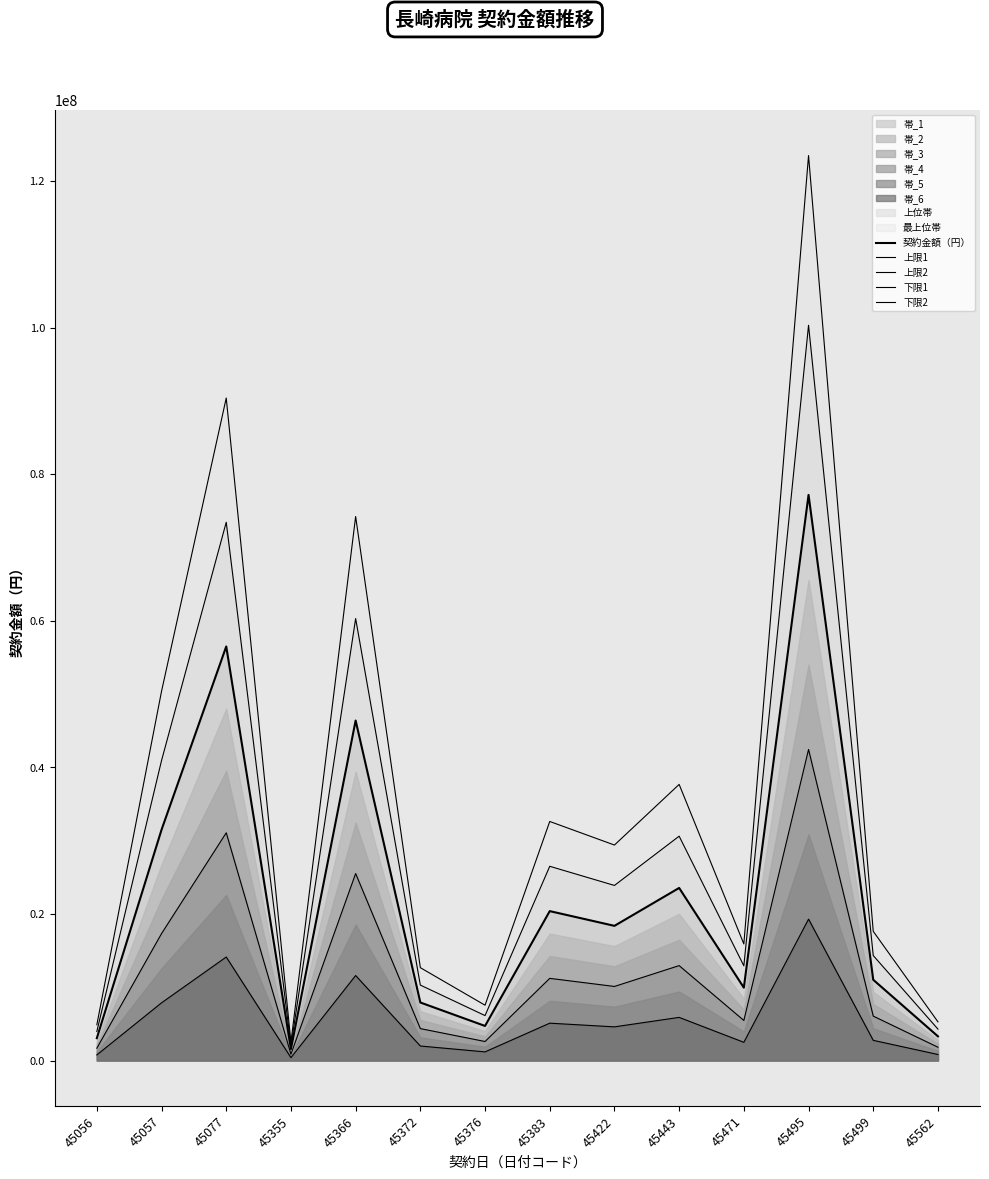

How many data points in 上限1 are above 23891868?

6